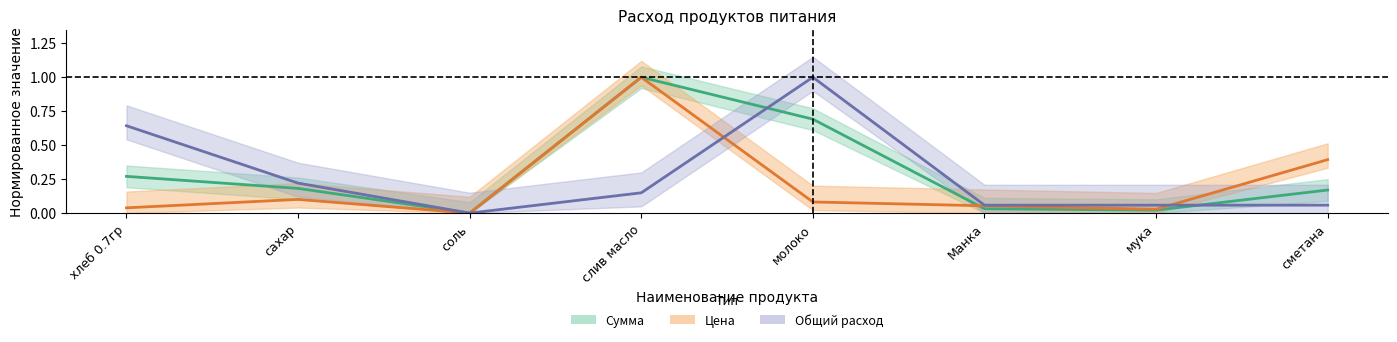

How many intersections are there between Общий расход and Цена?

2